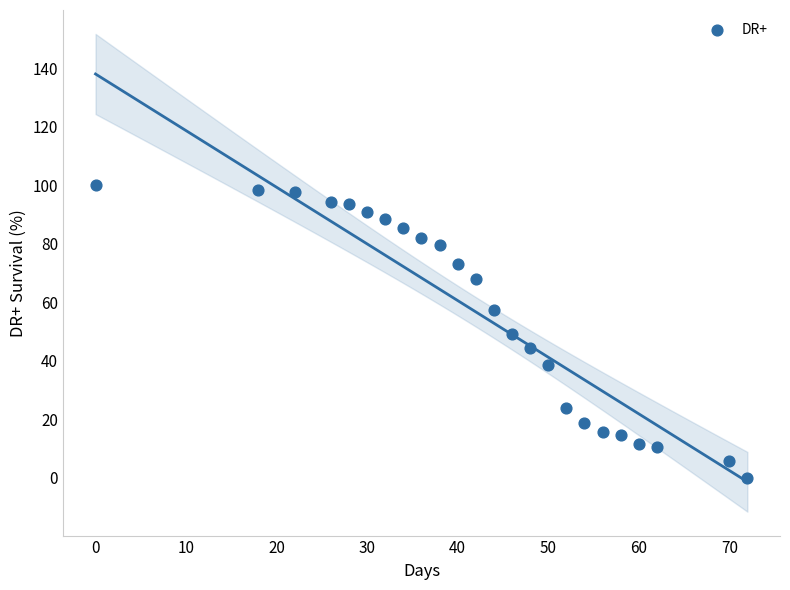

What is the range of X values (max minus min)?

72.0